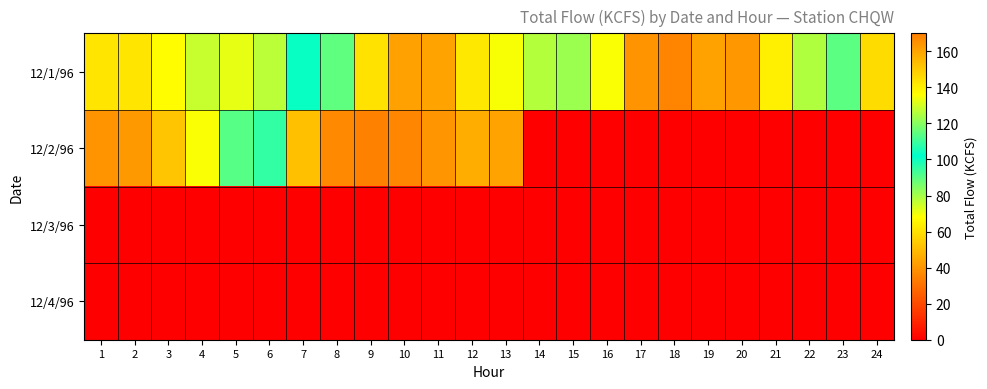

At 19, list the series in order from smallest to largest.

12/2/96, 12/3/96, 12/4/96, 12/1/96